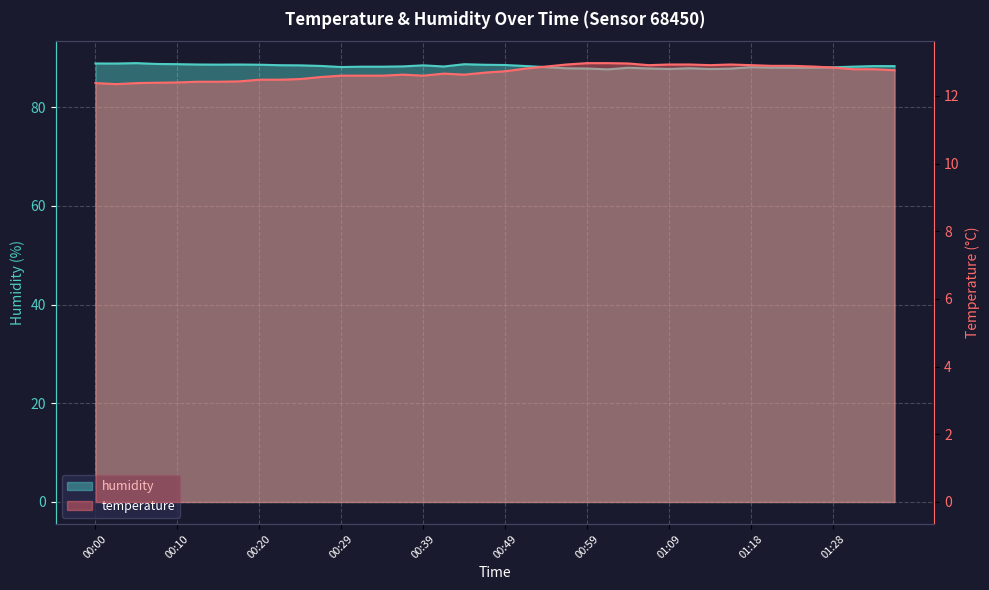

What is the smallest value displayed?

12.3